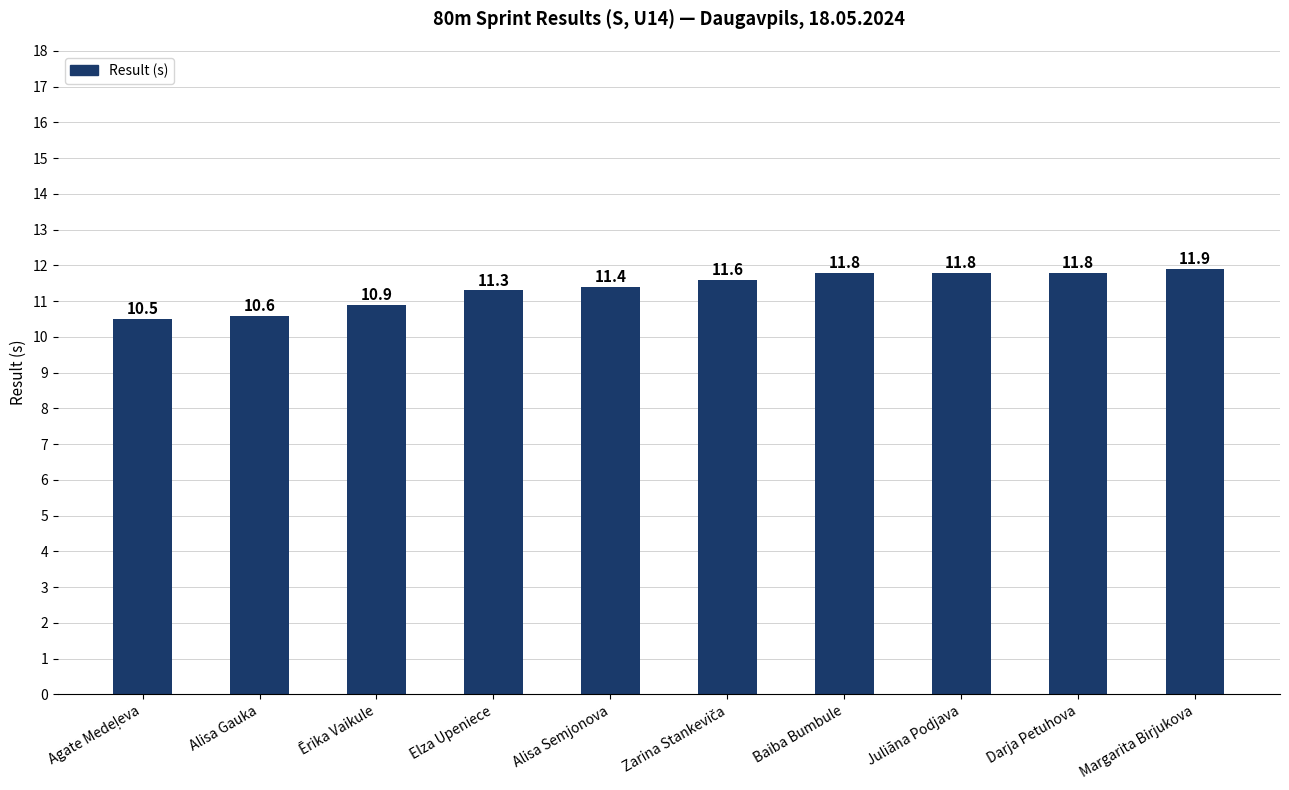

What is the difference between the maximum and minimum values?

1.4